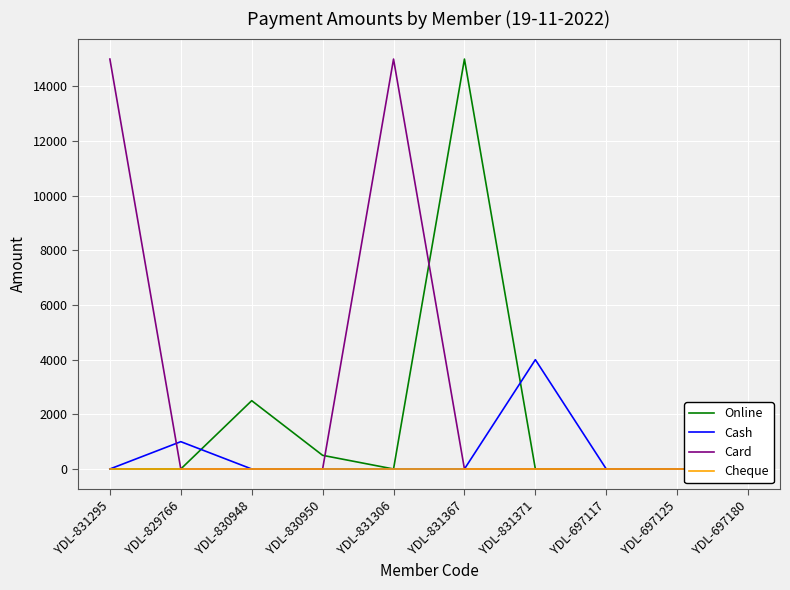

The Cash series shows 4000 at YDL-831371. True or false?

True